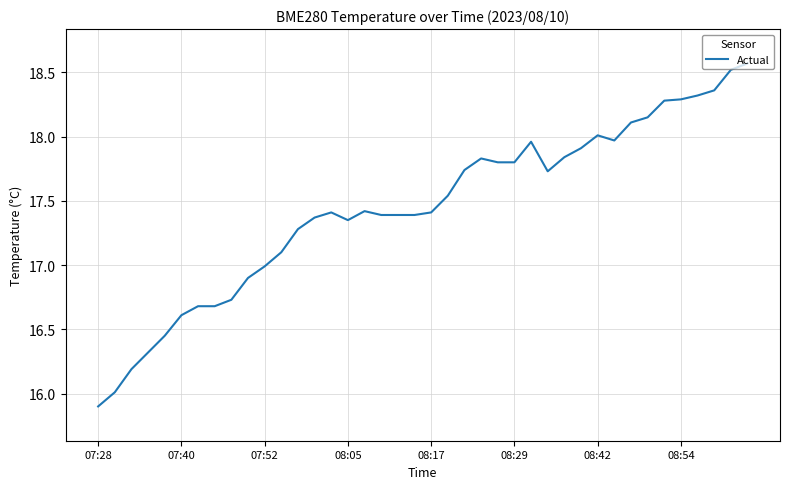

Does the chart have visible grid lines?

Yes